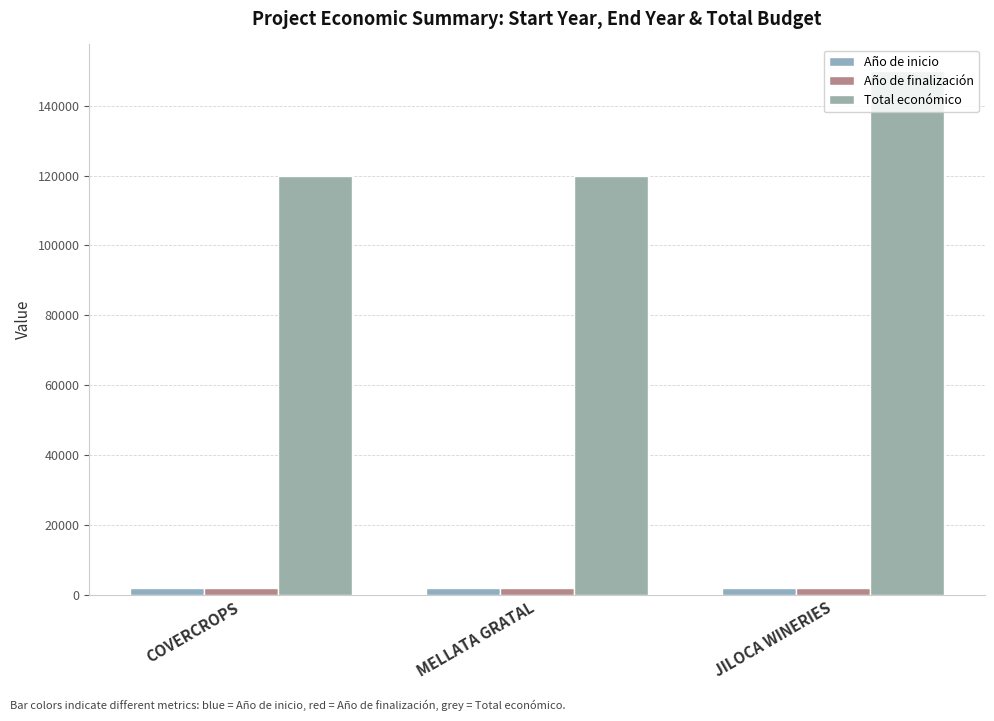

Are the bars horizontal?

No